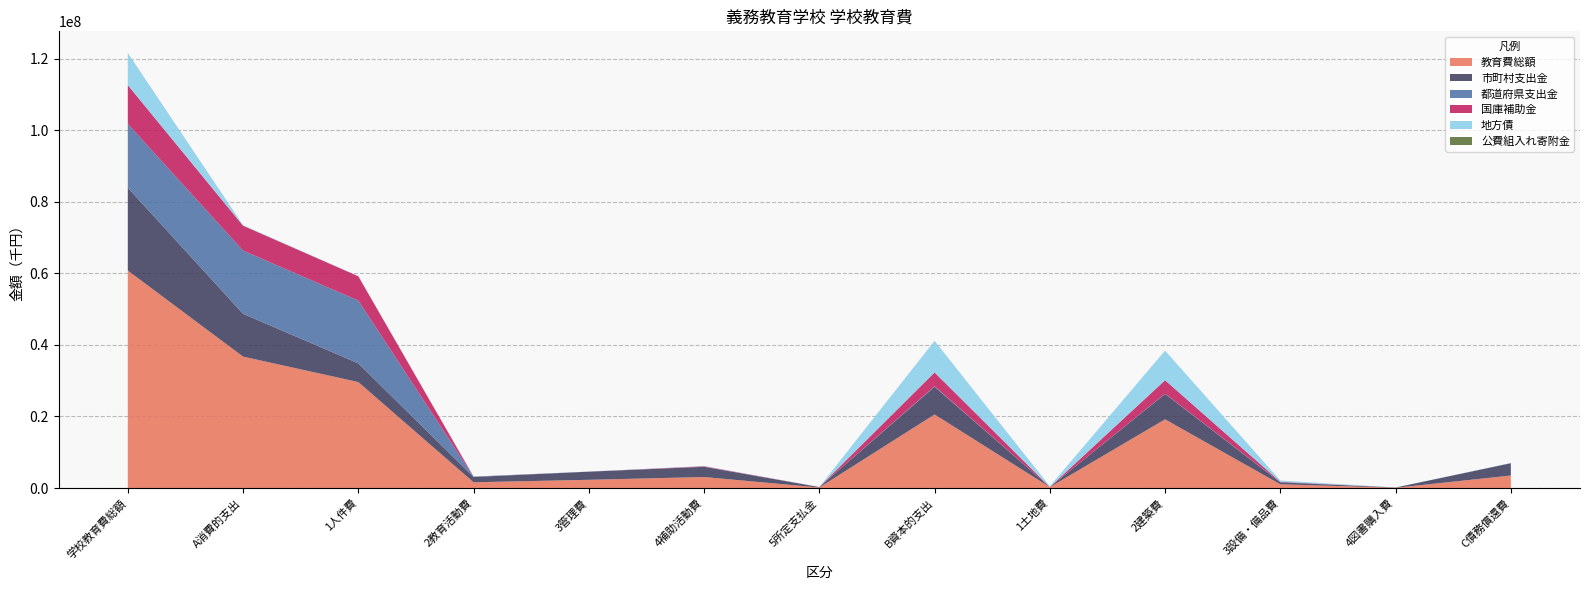

Reading left to right, extract all data points from this chart.

教育費総額: 60811709	36749206	29632751	1605535	2296497	3075890	138533	20573713	250323	19211740	1041145	70505	3488790
市町村支出金: 23156939	11973300	5223733	1481938	2273904	2858400	135325	7745168	40523	7097113	537263	70269	3438471
都道府県支出金: 17845484	17674279	17560515	101024	7929	1612	3199	120886	0	58048	62838	0	50319
国庫補助金: 10851694	6961007	6801886	16932	3114	139075	0	3890687	0	3779032	111655	0	0
地方債: 8934076	122681	43133	1548	9000	69000	0	8811395	209800	8275530	326065	0	0
公費組入れ寄附金: 23516	17939	3484	4093	2550	7803	9	5577	0	2017	3324	236	0